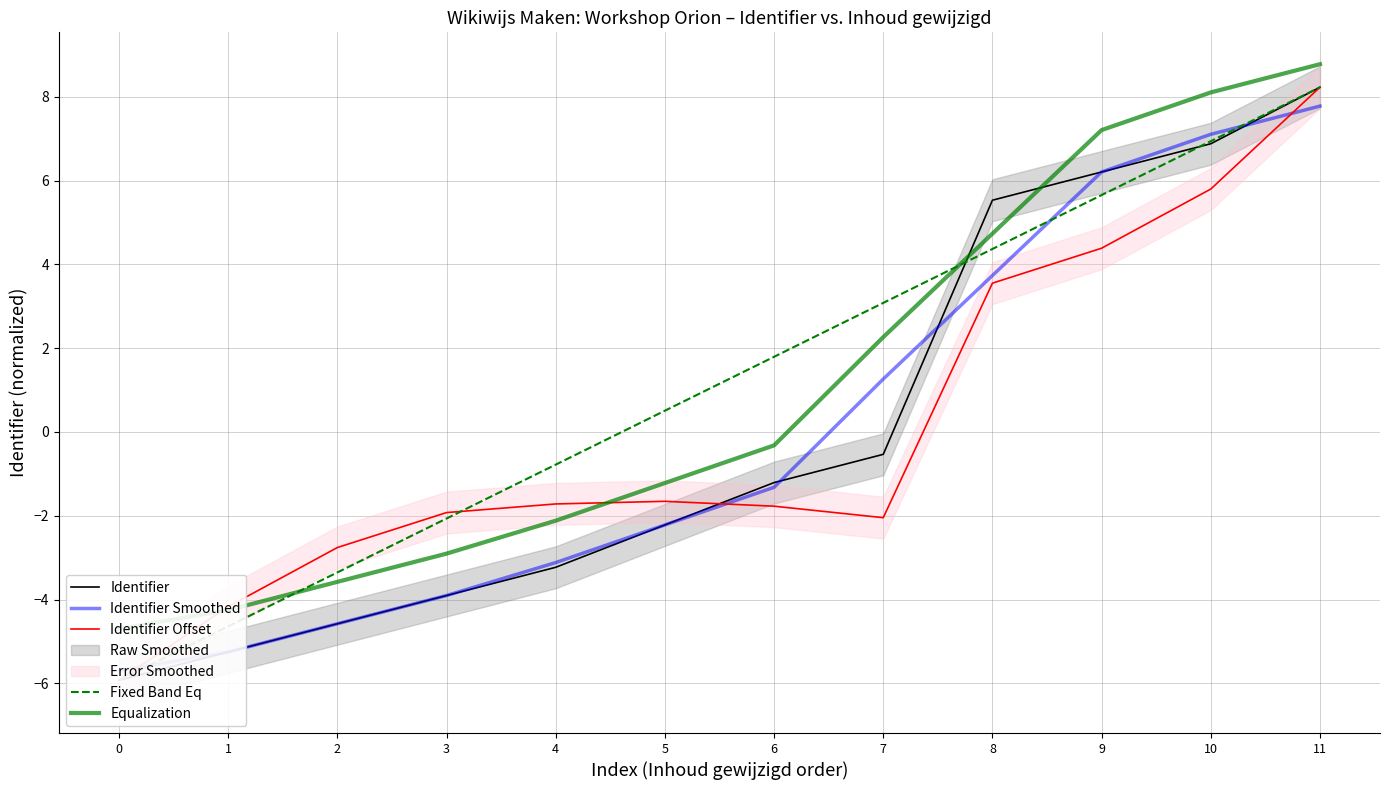

The value of Identifier Offset at 9 is 4.4. True or false?

True